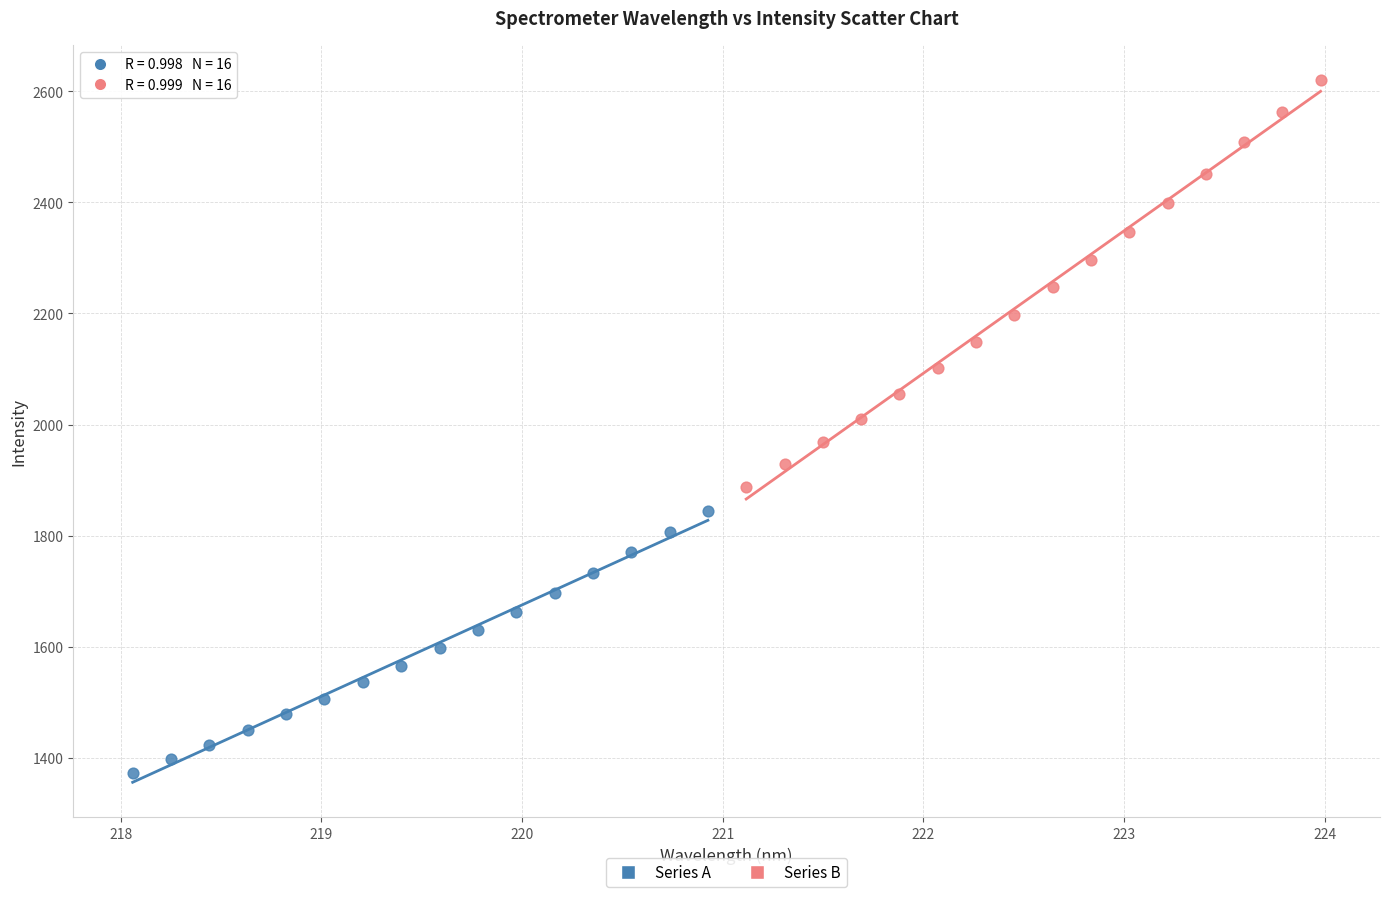

Which series has the widest spread of Y values?

Series B